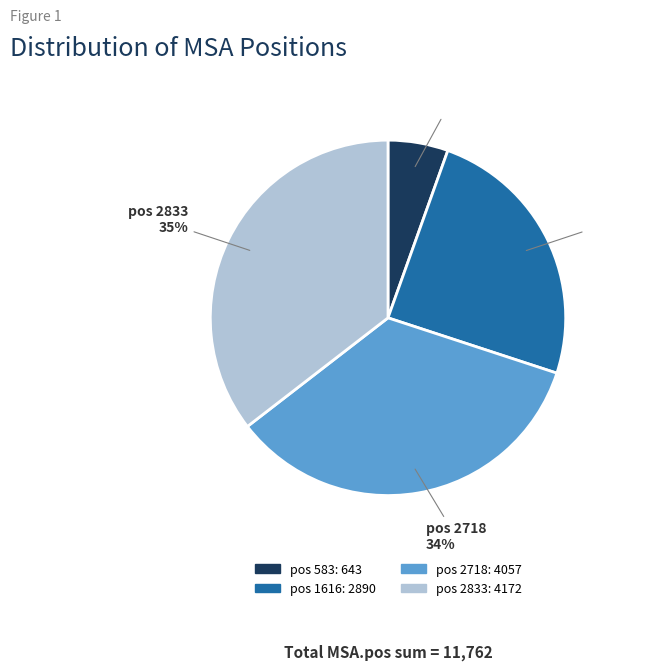

How many slices are in this pie chart?

4